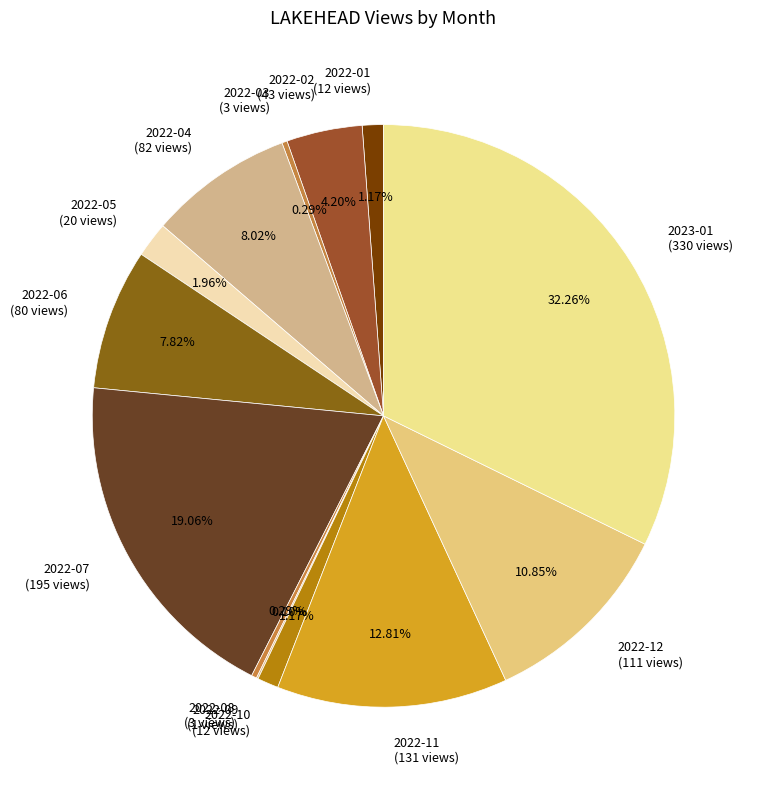

To the nearest percent, what is the difference between the largest and smallest slice percentages?

32%